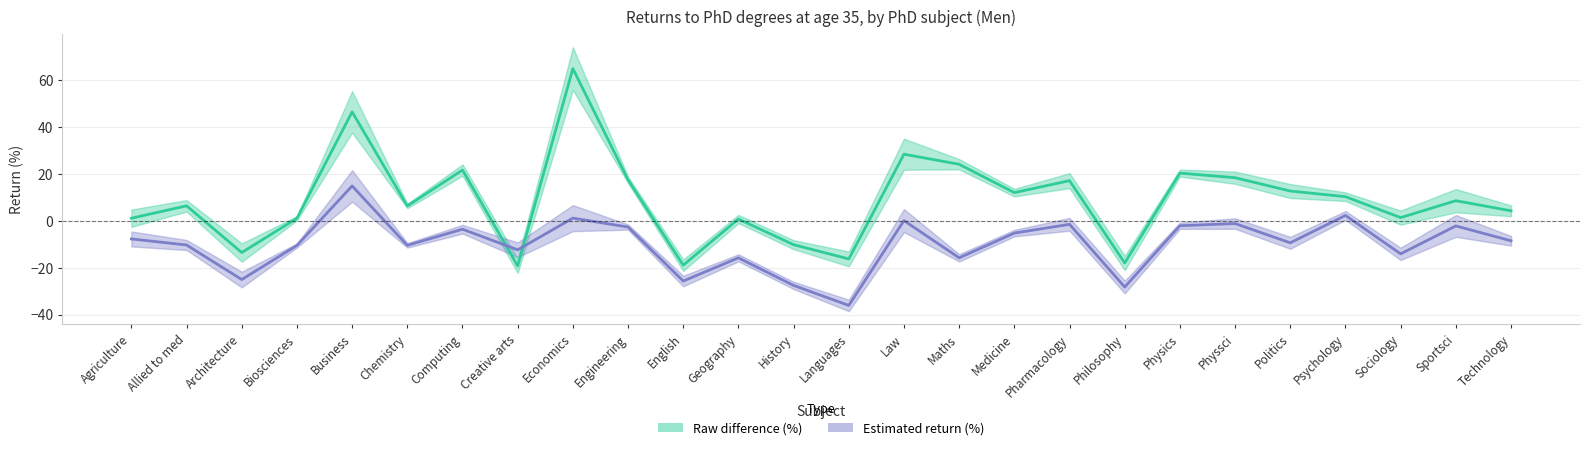

What are all the series names shown in the legend?

Raw difference (%), Estimated return (%)